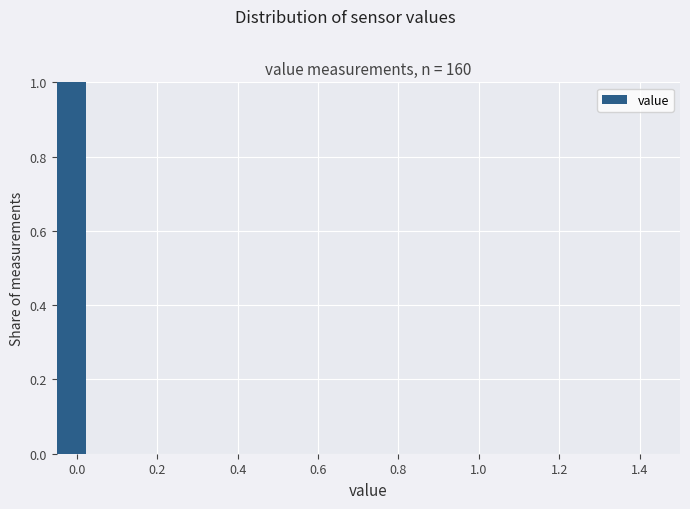

Read against the x-axis, roughly where is the centre of the tallest bar?

-0.02